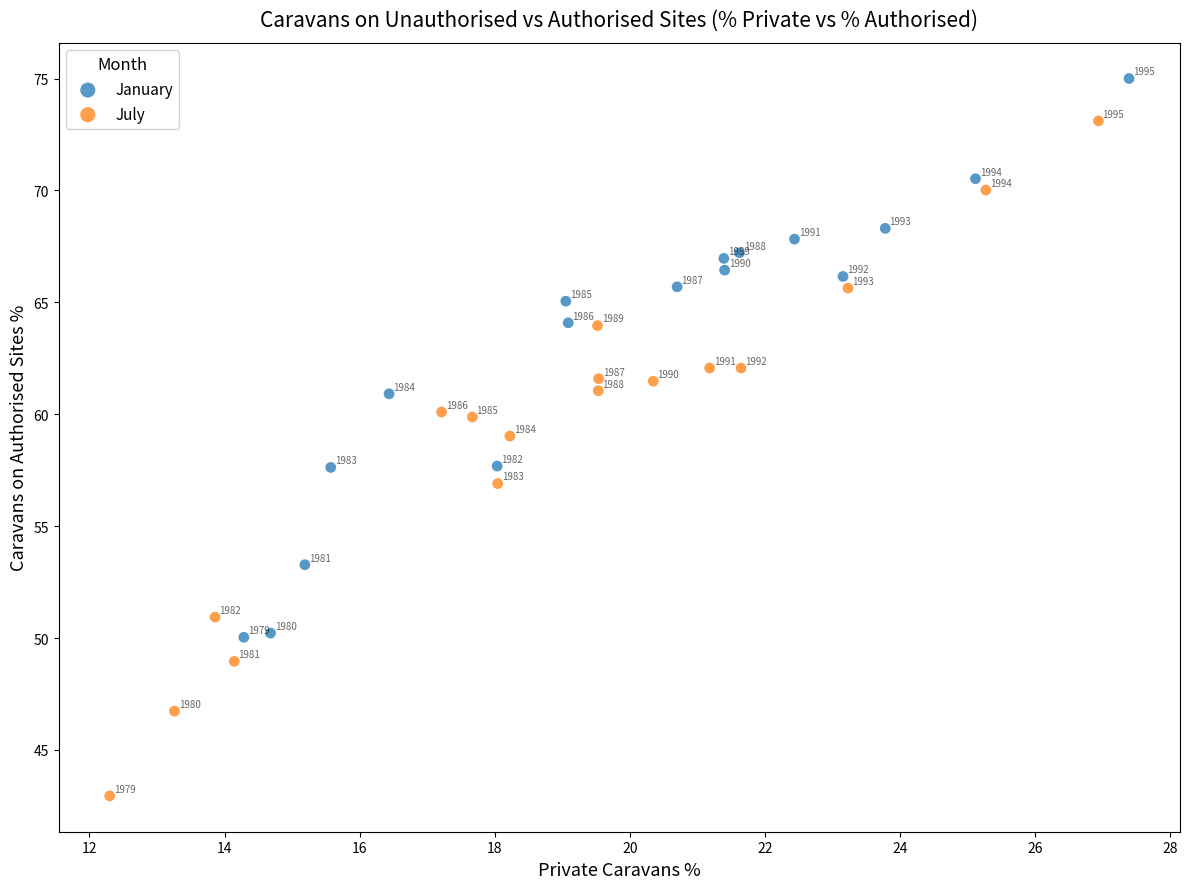

Which series reaches the minimum Y coordinate?

July